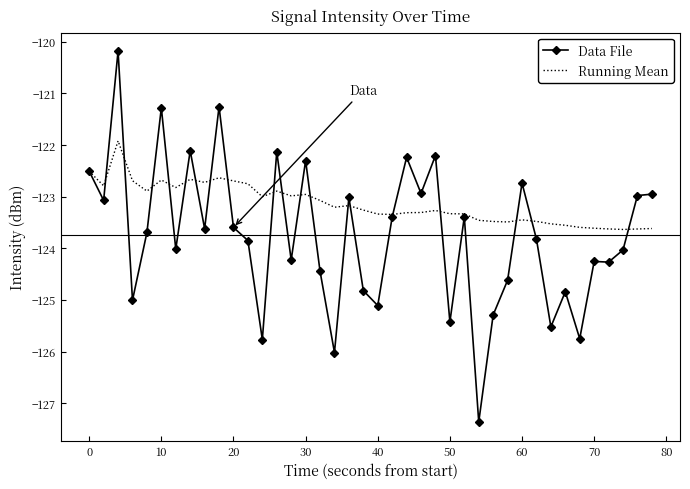

Rank the series by their maximum value, from highest to lowest.

Data File, Running Mean